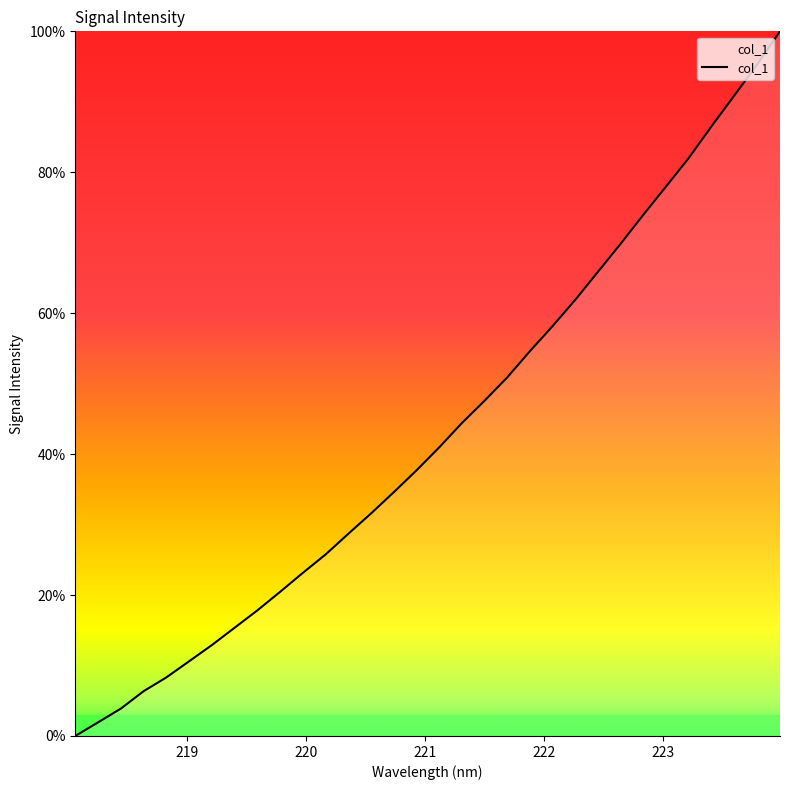

What is the difference between the maximum and minimum values?

100.0